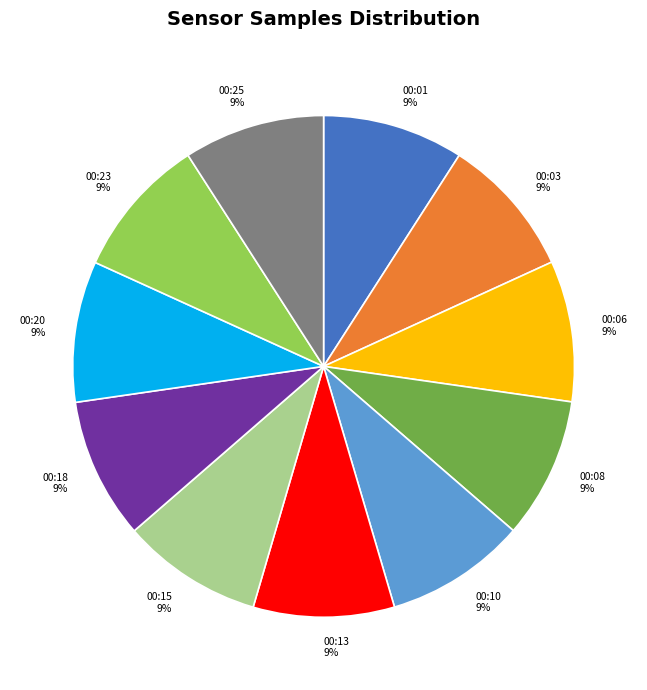

Does any single category account for the majority?

No